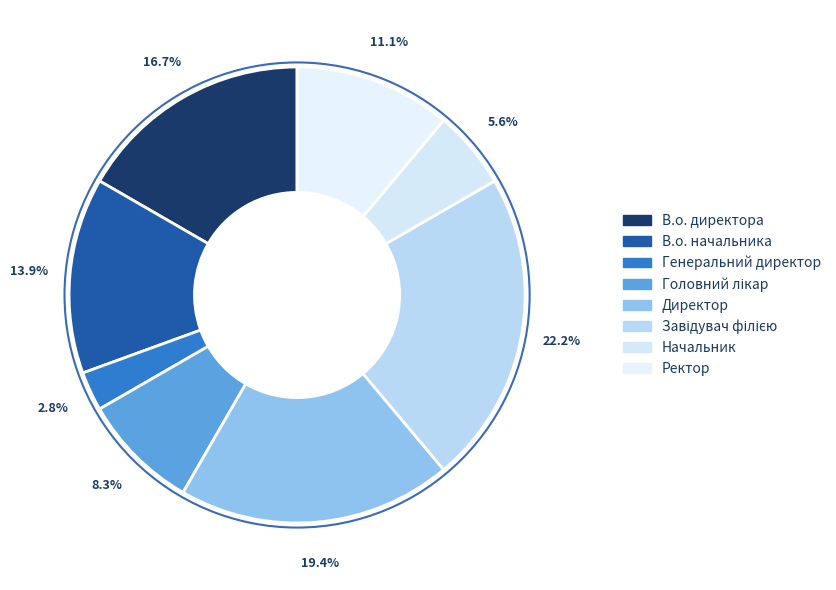

How many slices are in this pie chart?

8